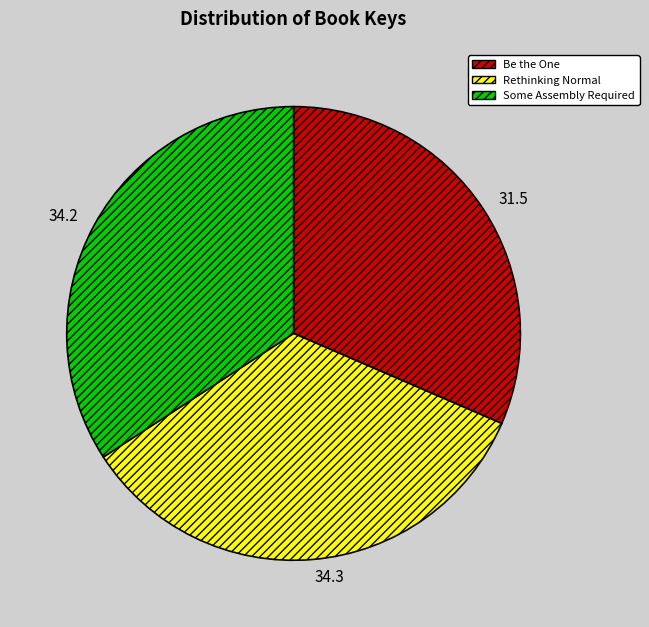

How many slices are in this pie chart?

3